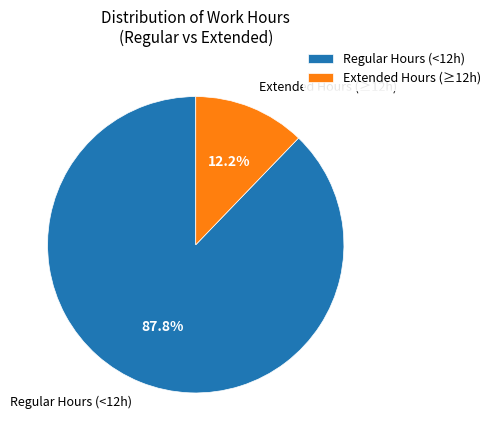

How much of the chart is everything except Regular Hours (<12h)?

12.2%